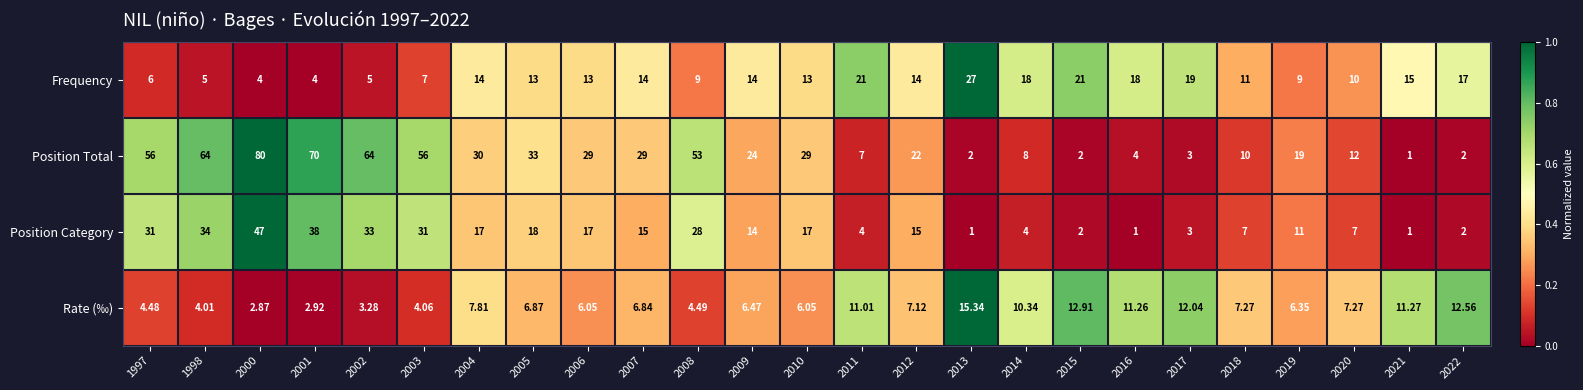

Which series has the largest total across all categories?

Position Total